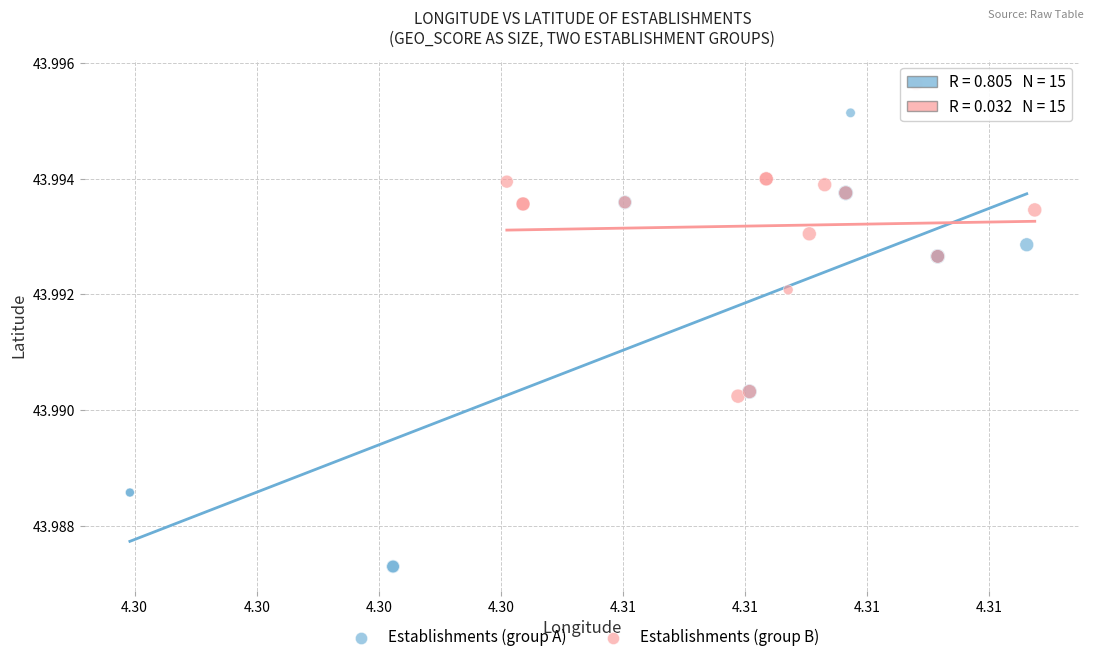

Which series contains the highest Y value?

Establishments (group B)